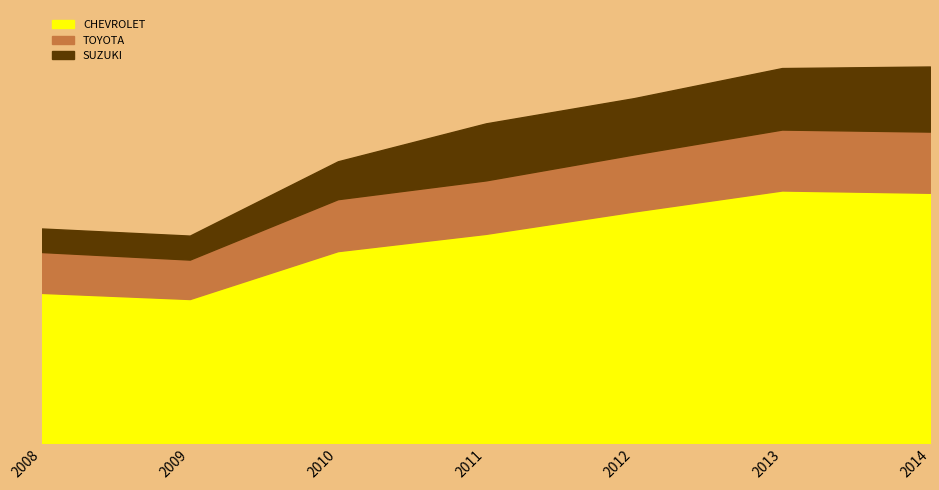

True or false: TOYOTA has a value of 614360 at 2014.

True